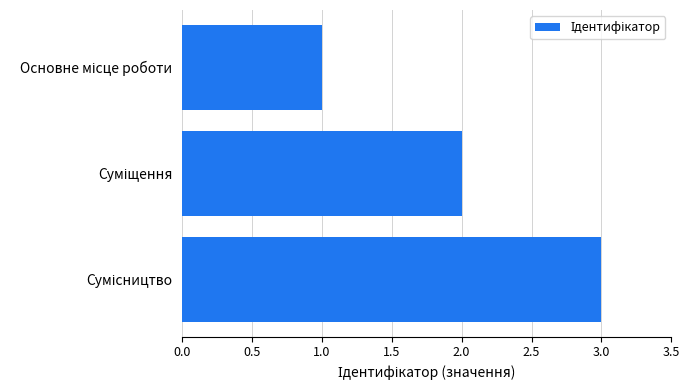

What is the greatest value displayed?

3